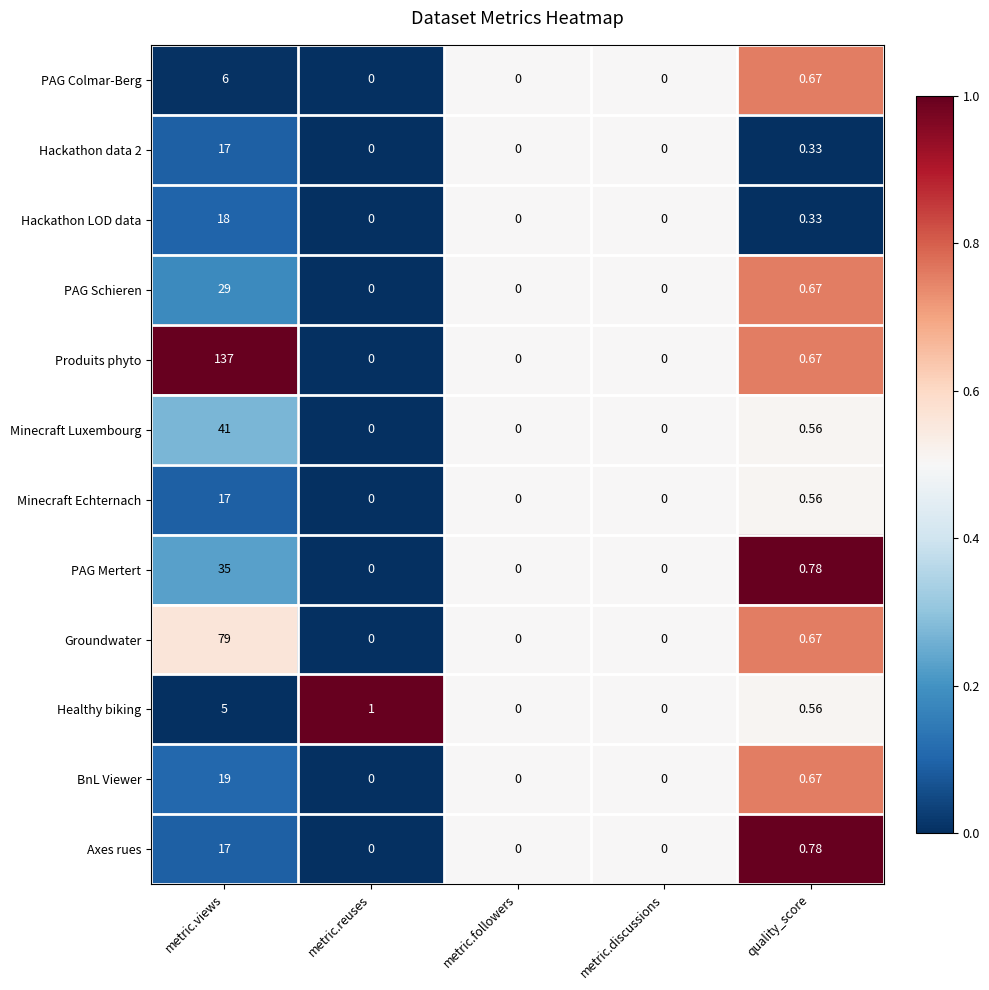

Which category has the highest value in the Hackathon data 2 series?

metric.views